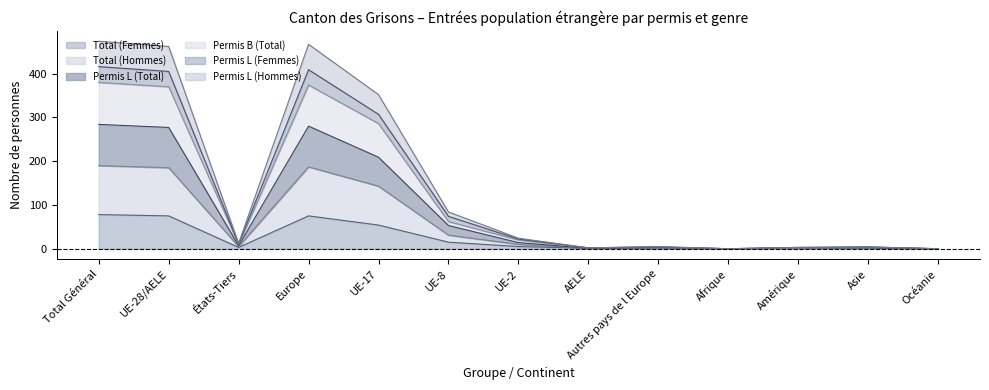

What is the value of the Total (Femmes) point at the 1st from the left?

78